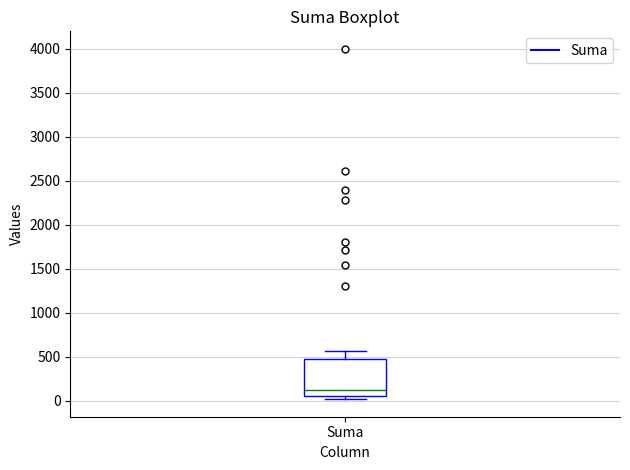

Read this box plot against the y-axis: the position of the median line, the range covered by the box, and the ends of both whiskers. The values are not printed on the chart, so give them approximately, as read against the axis.

median 150, box 50 to 500, whiskers 0 to 550